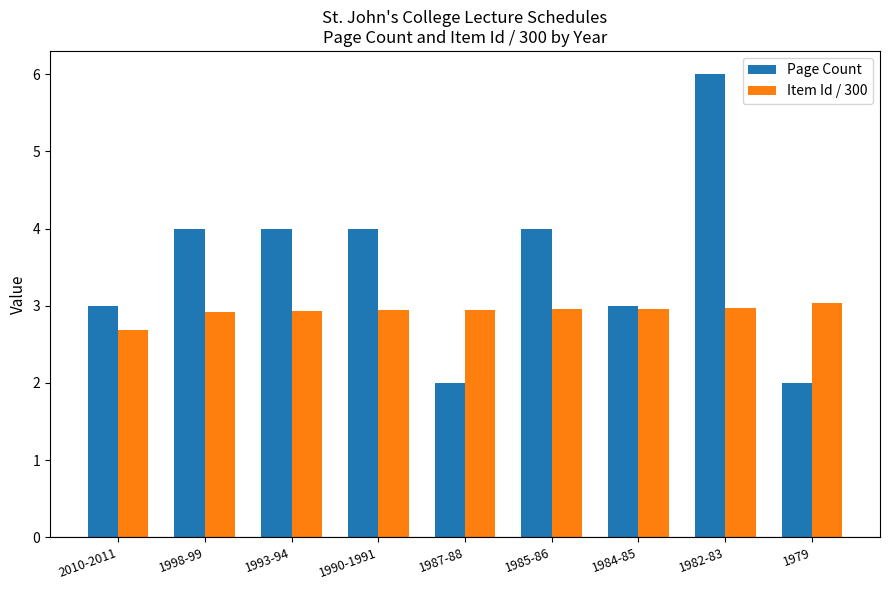

Which series has the widest spread of values?

Page Count